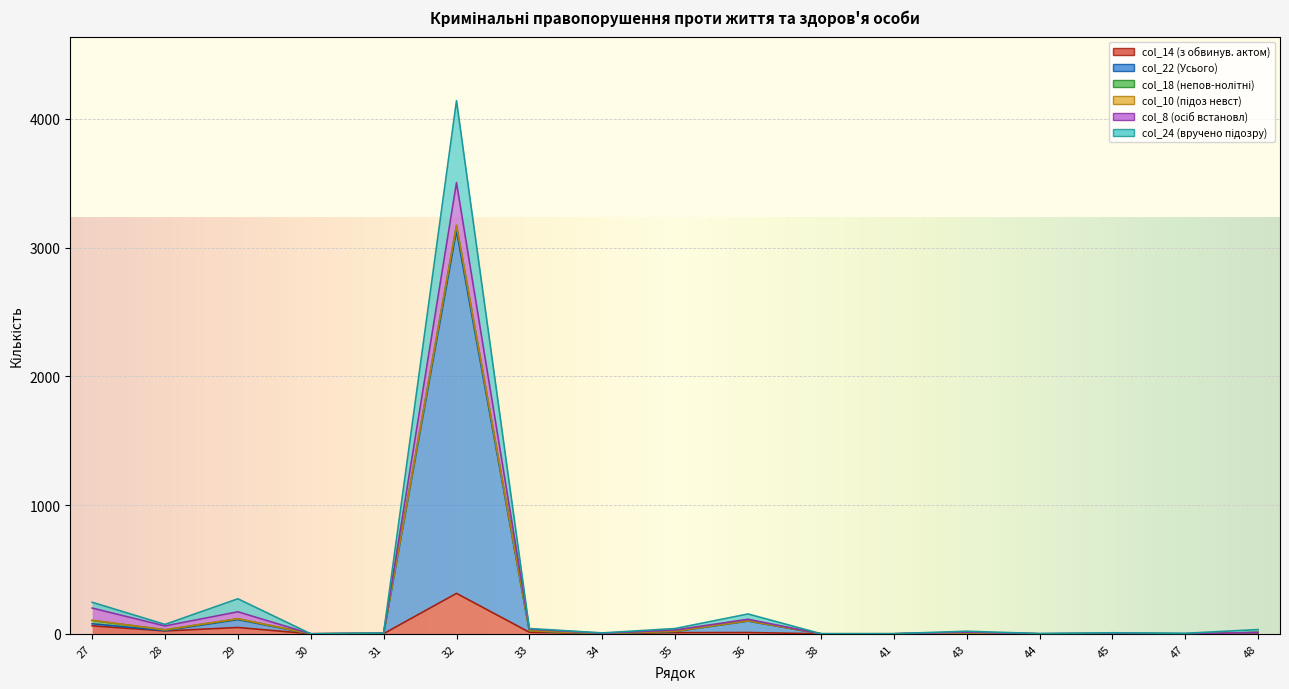

How many values in the col_24 (вручено підозру) series are below 20?

8